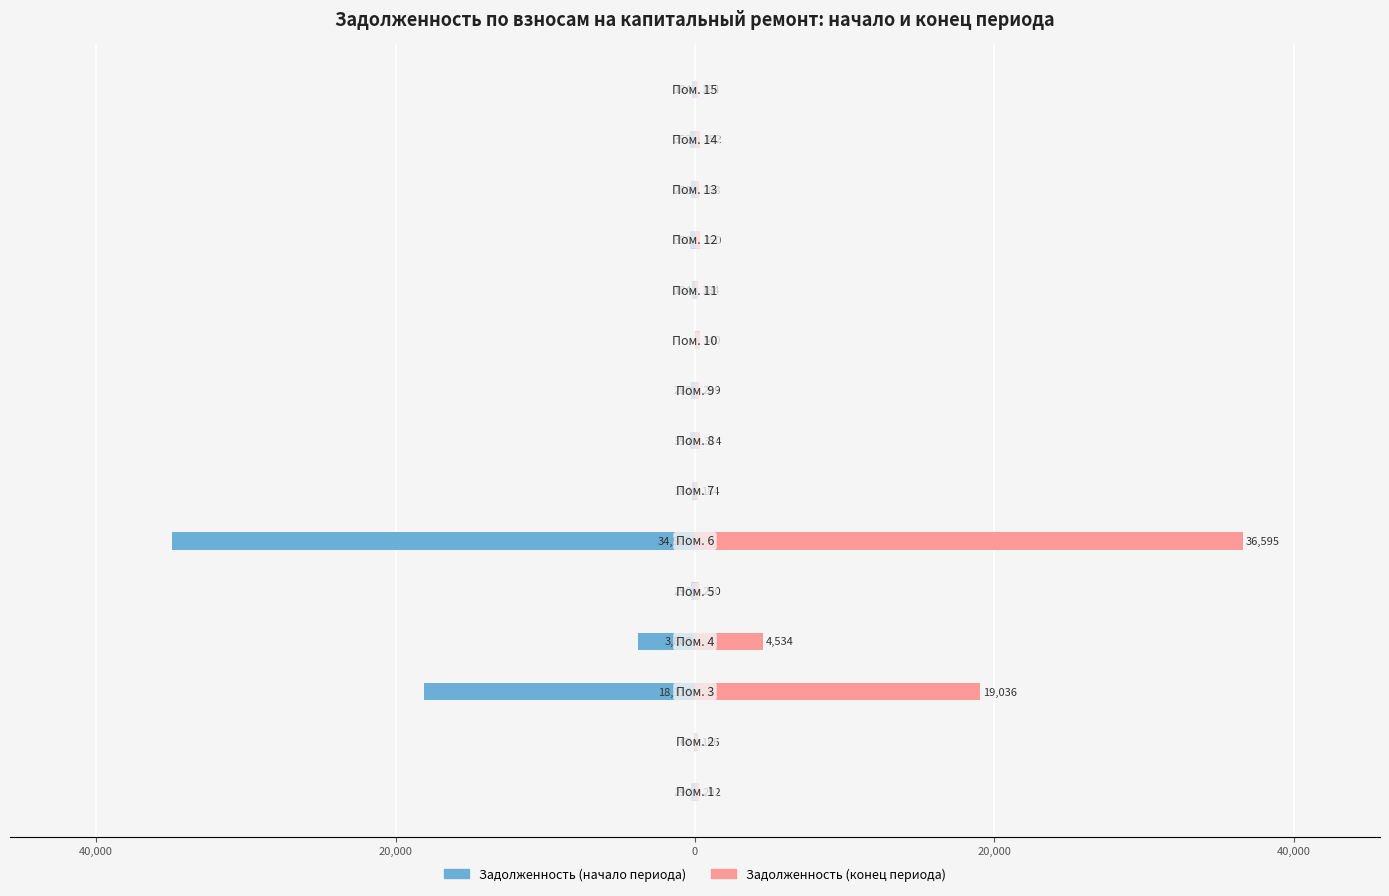

Between 9 and 8, which is larger?

9